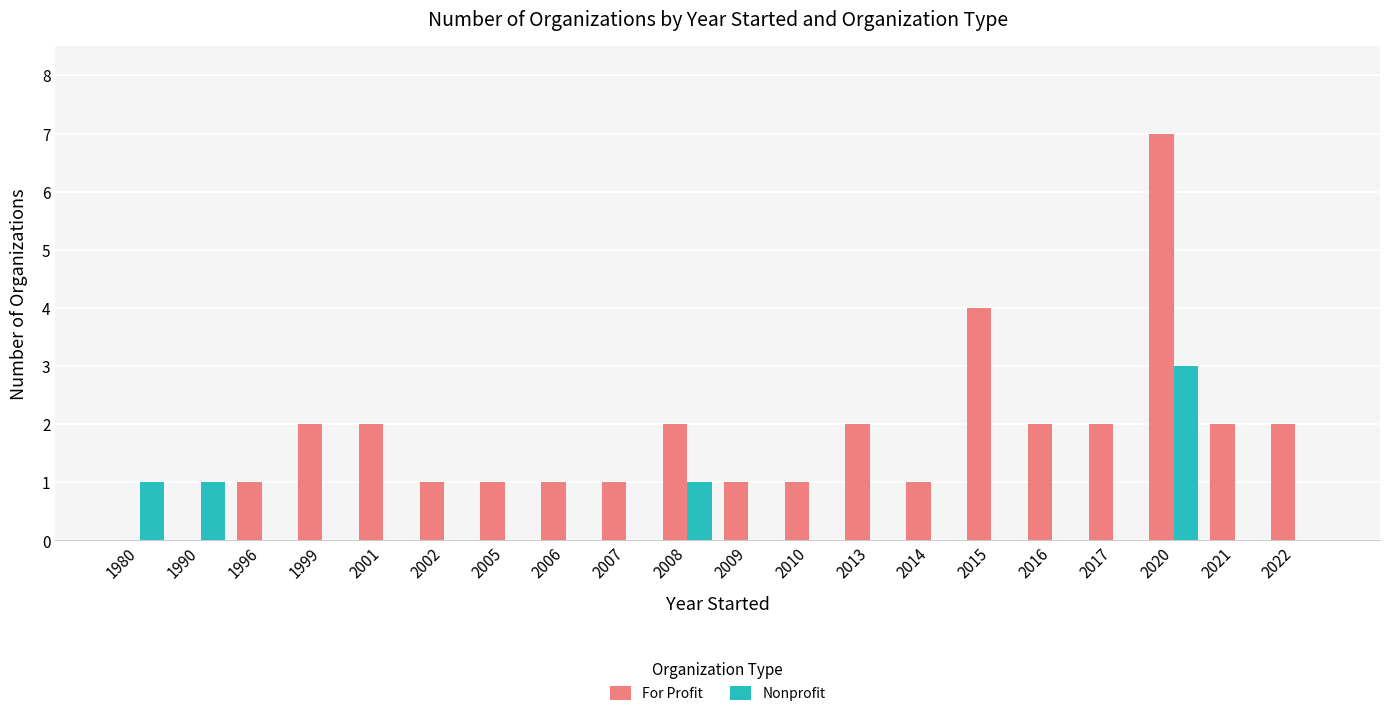

Which series has the largest range (max minus min)?

For Profit